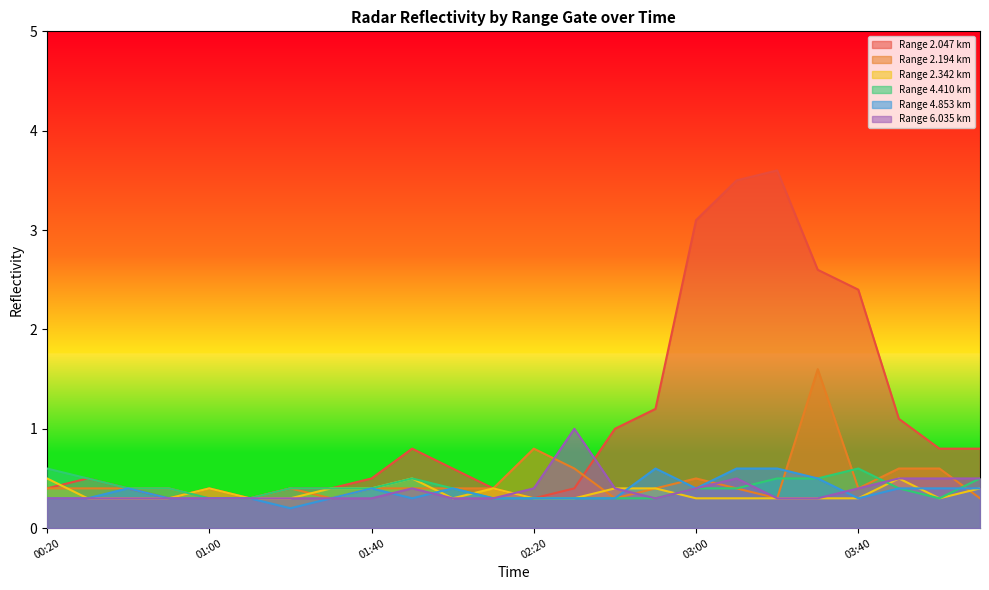

Where do 6.035 and 4.410 first cross each other?

03:10 and 03:20